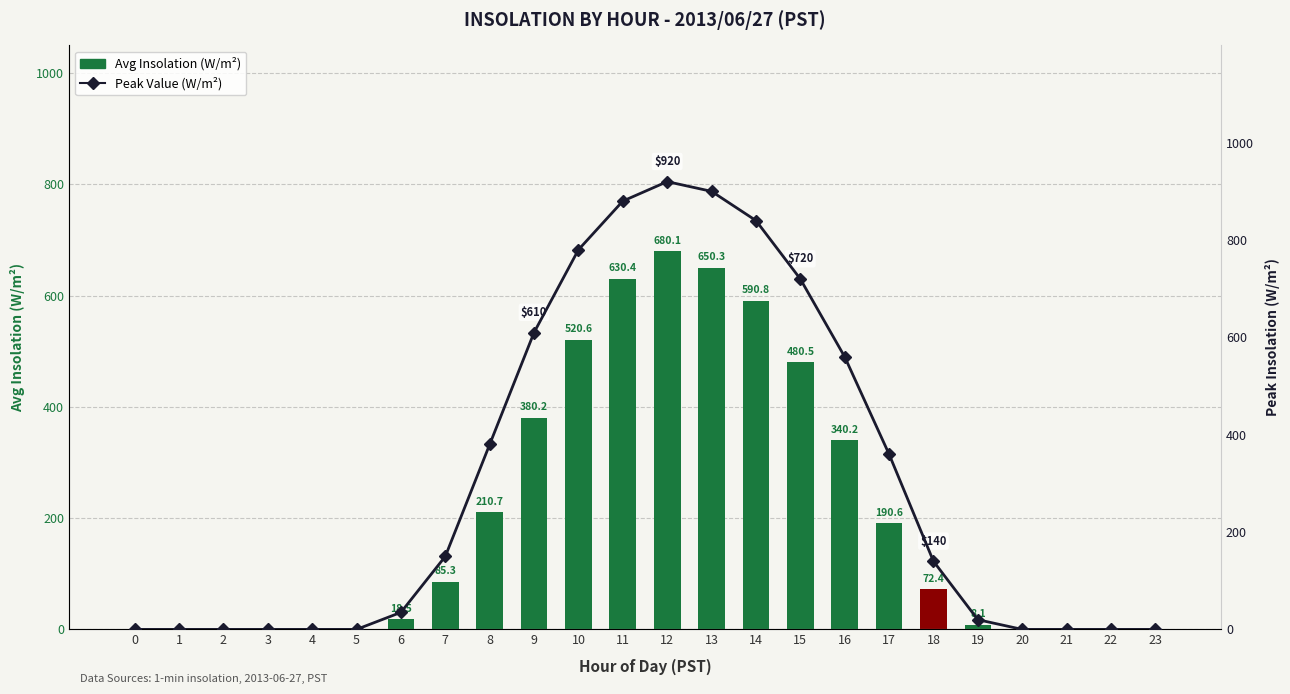

What is the value of the Peak Value (W/m²) bar at the 8th from the left?

150.0